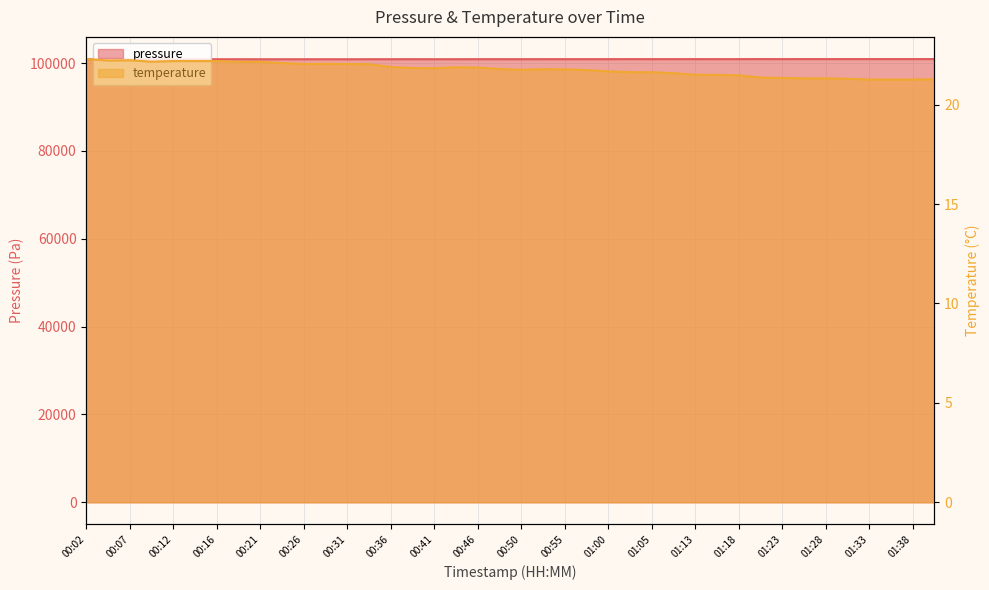

Rank the series by their average value, from lowest to highest.

temperature, pressure